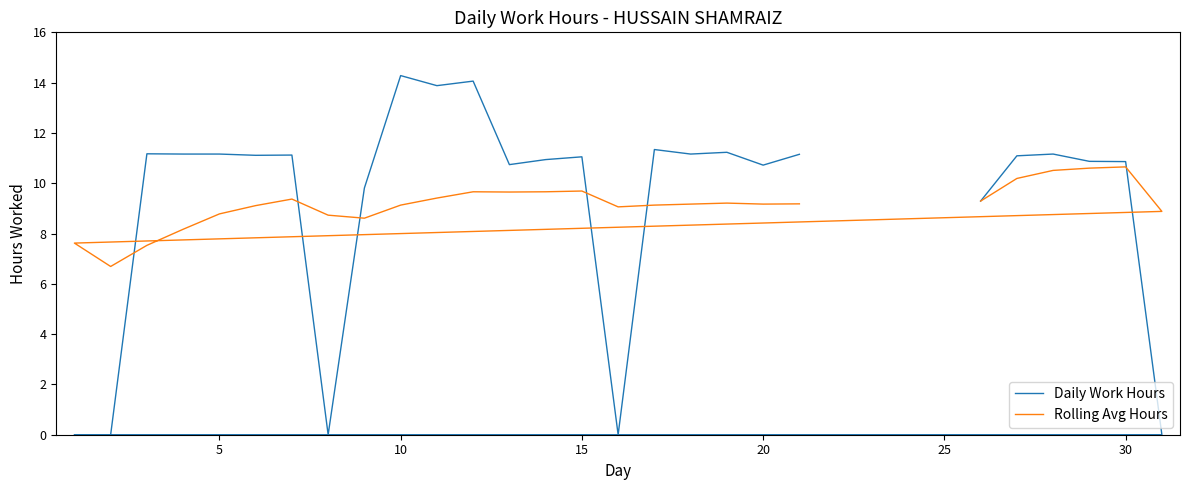

What is the sum of all Daily Work Hours values?

249.3